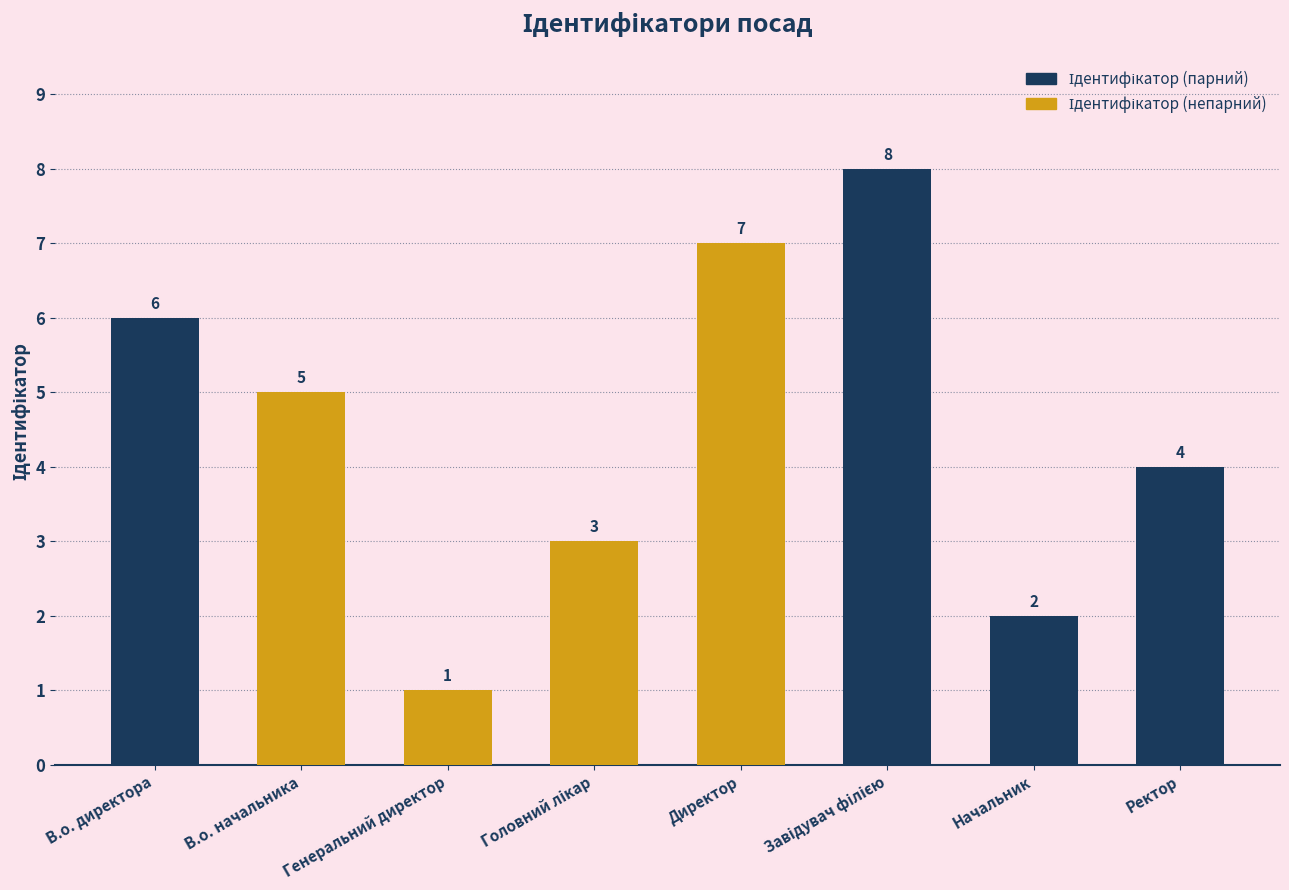

What is the label of the 8th bar from the right?

В.о. директора